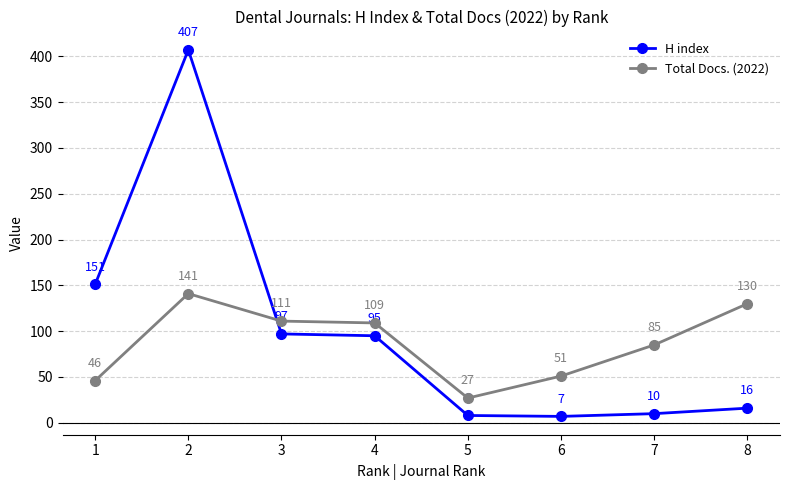

True or false: H index has more than 1 interior local peaks.

False